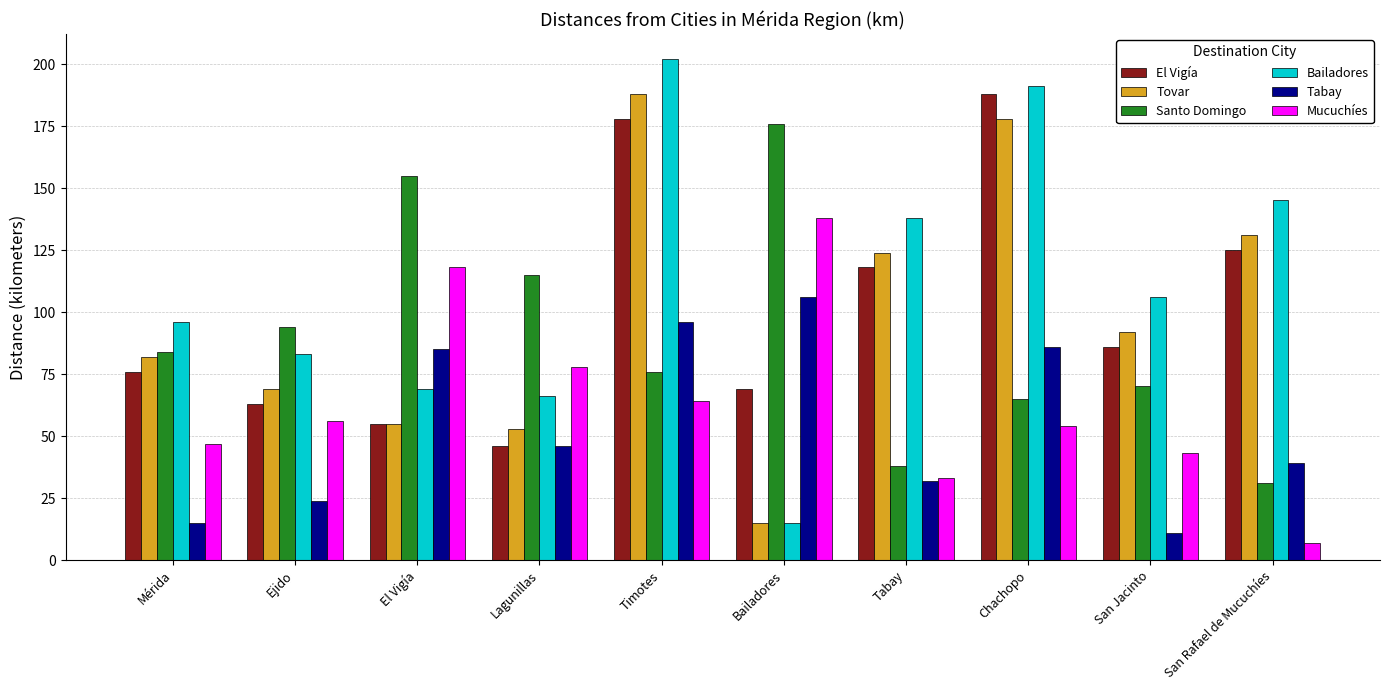

What is the approximate value of Mucuchíes at El Vigía, to the nearest 10?

120